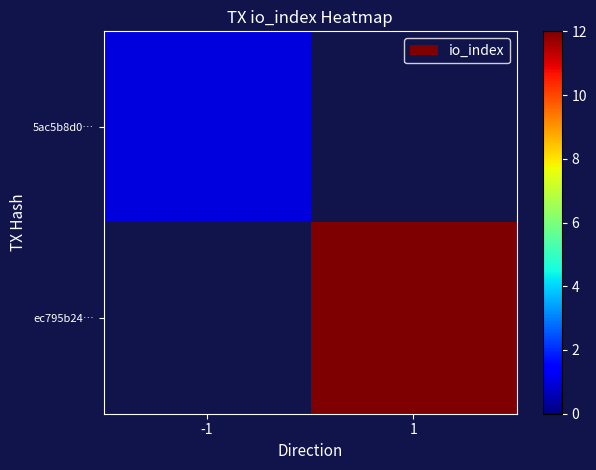

List the labels in order of 5ac5b8d0… value, smallest first.

-1, 1